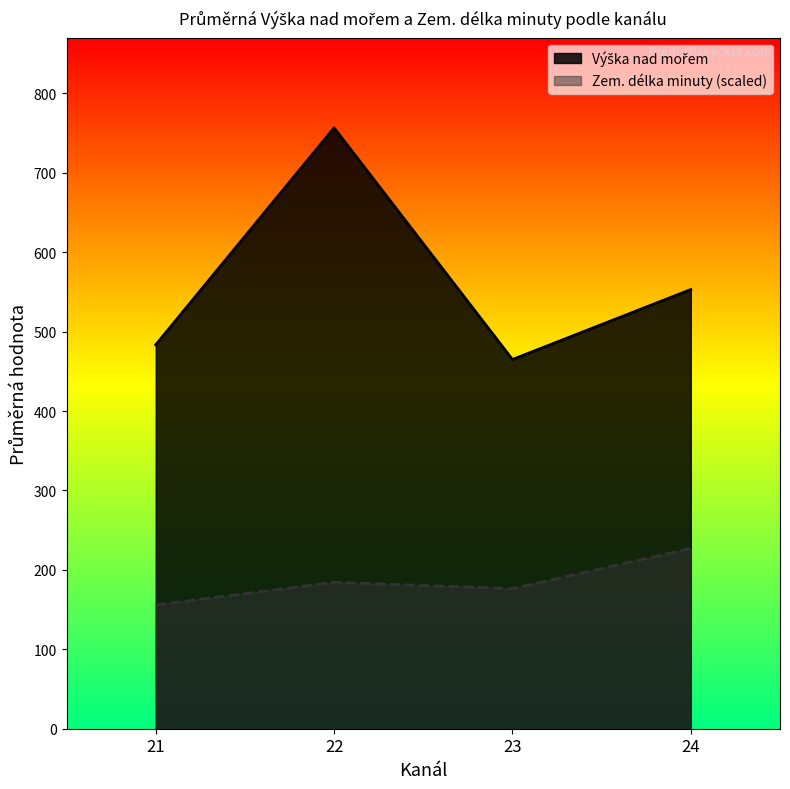

What are all the series names shown in the legend?

Výška nad mořem, Zem. délka minuty